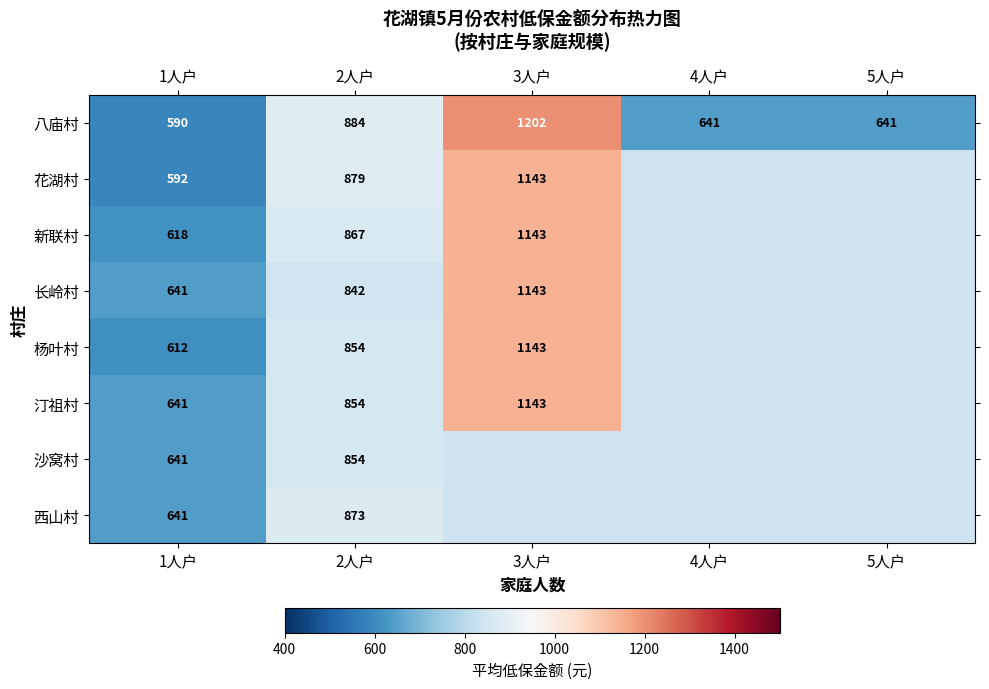

Is it true that 花湖村 equals 1143.0 at 3人户?

True